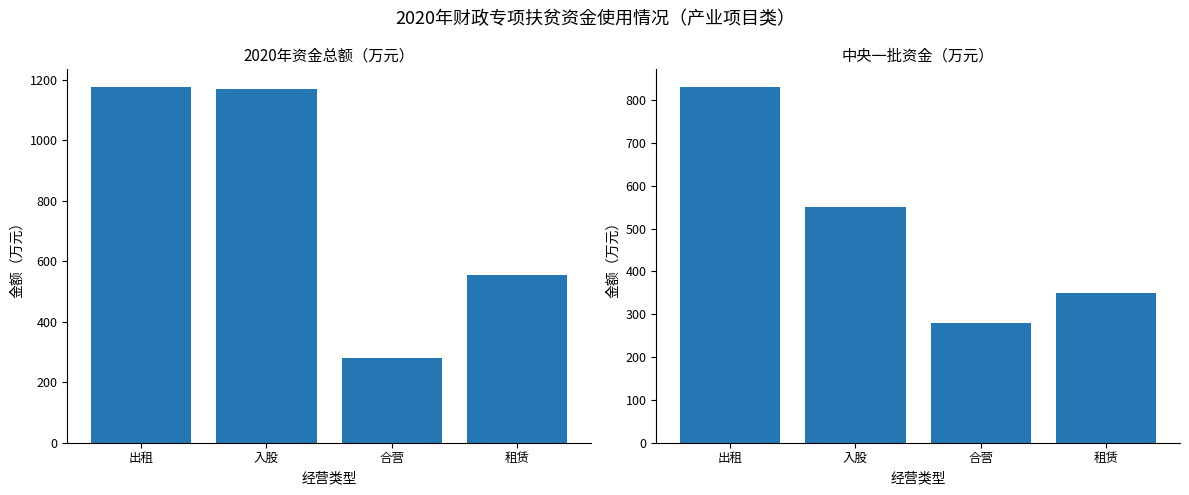

Between 租赁 and 入股, which is larger?

入股